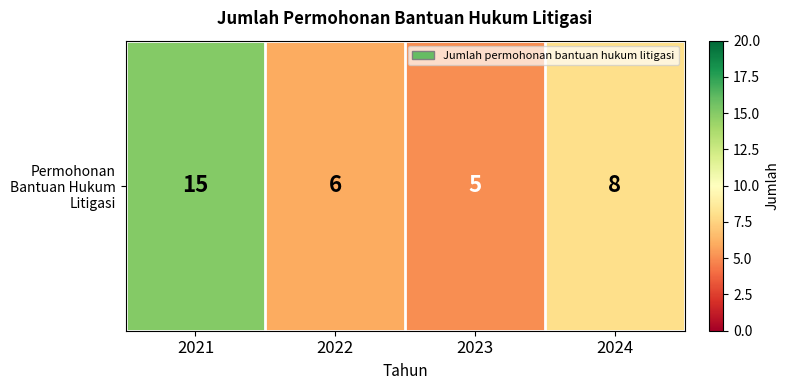

What is the ratio of the value at 2024 to the value at 2022?

1.3